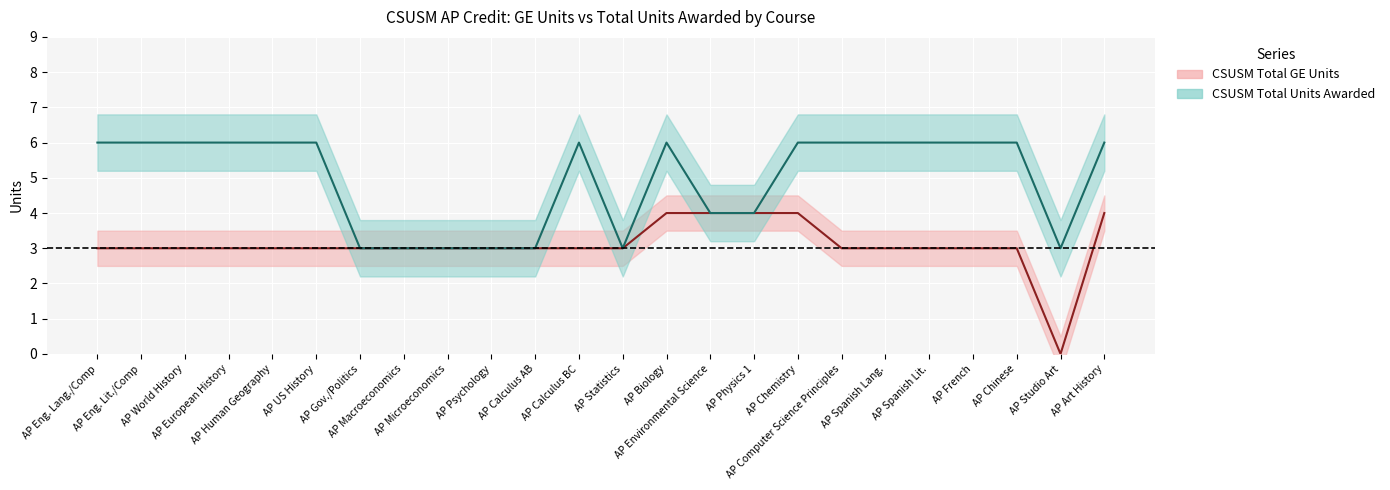

True or false: CSUSM Total GE Units and CSUSM Total Units Awarded intersect in this chart.

False